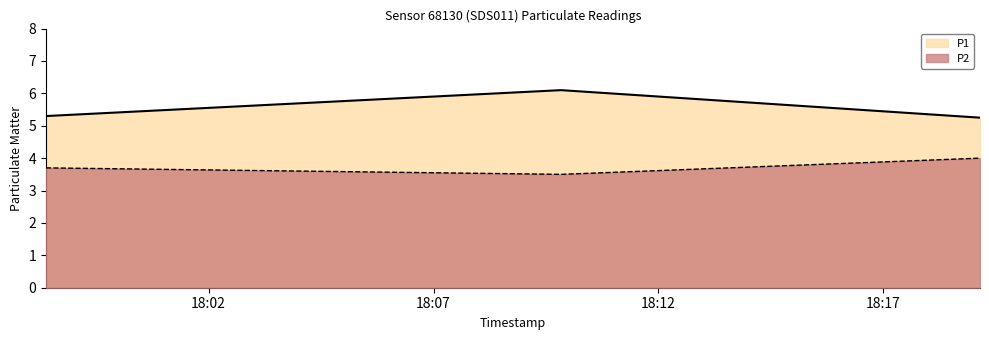

Which label corresponds to the smallest value in the chart?

2023-10-13T18:09:50